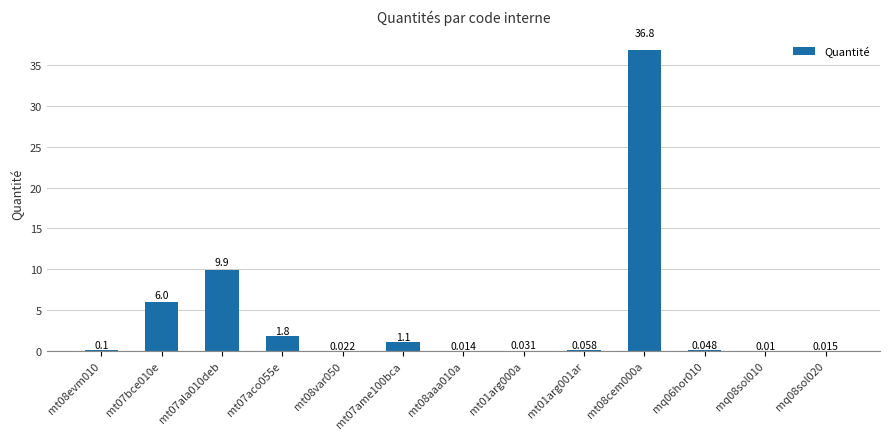

The chart shows a value of 0.0 at mq08sol020. True or false?

True